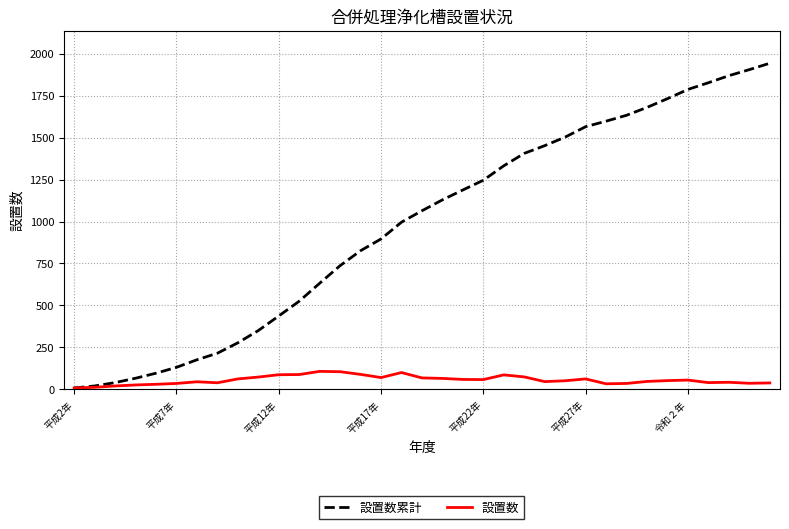

Which series has the largest total across all categories?

設置数累計